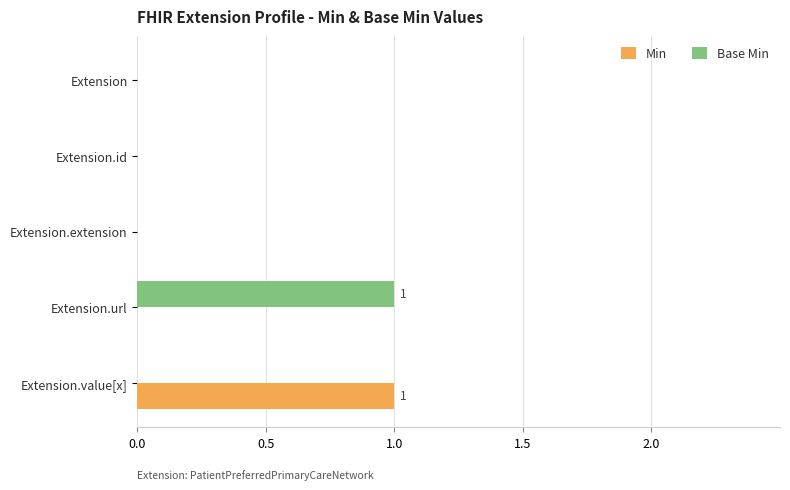

Count the number of data series in this chart.

2